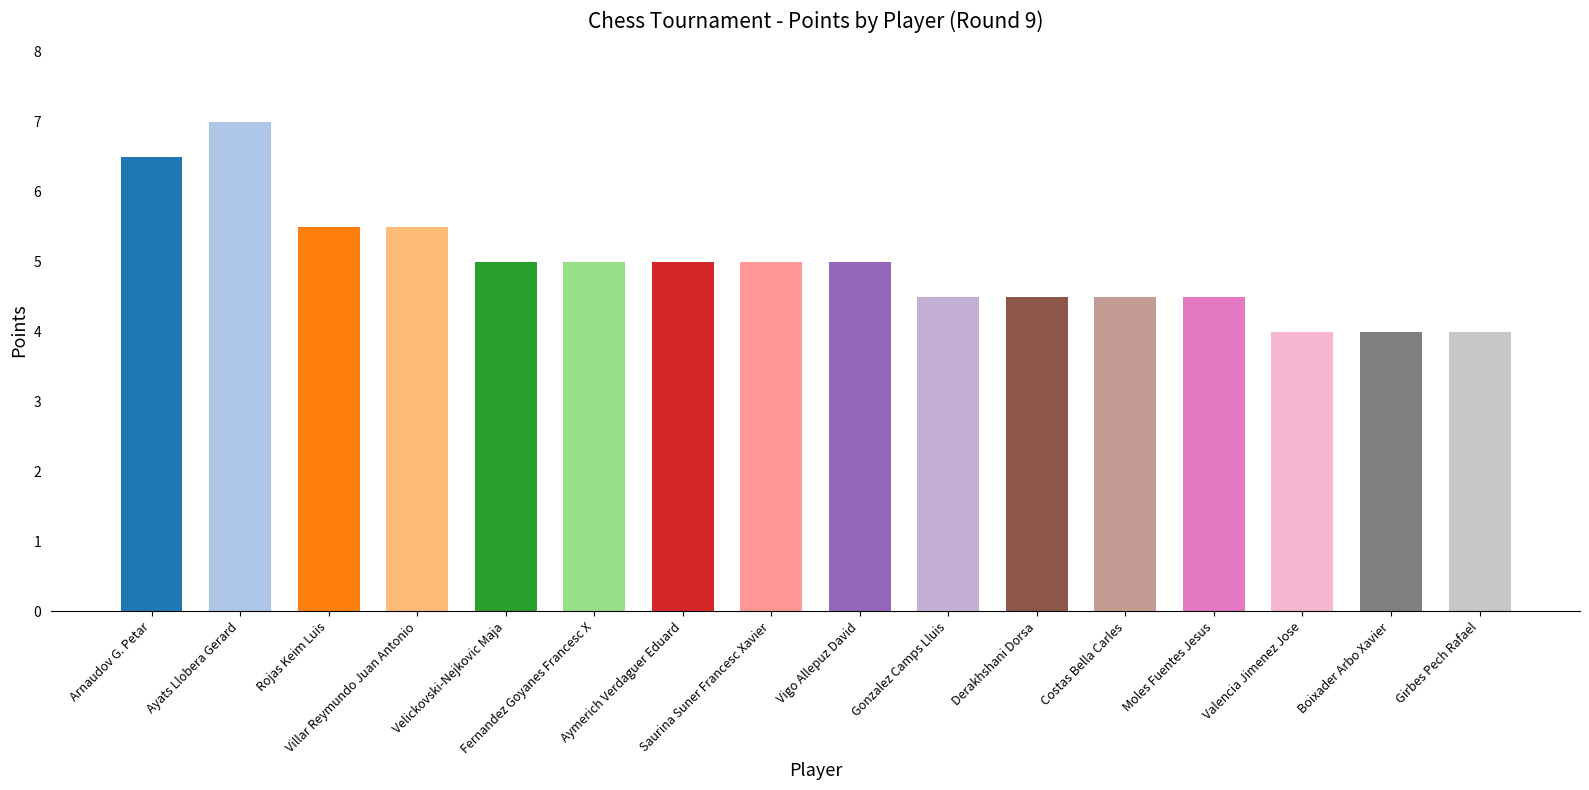

What is the sum of the values at Arnaudov G. Petar and Velickovski-Nejkovic Maja?

11.5